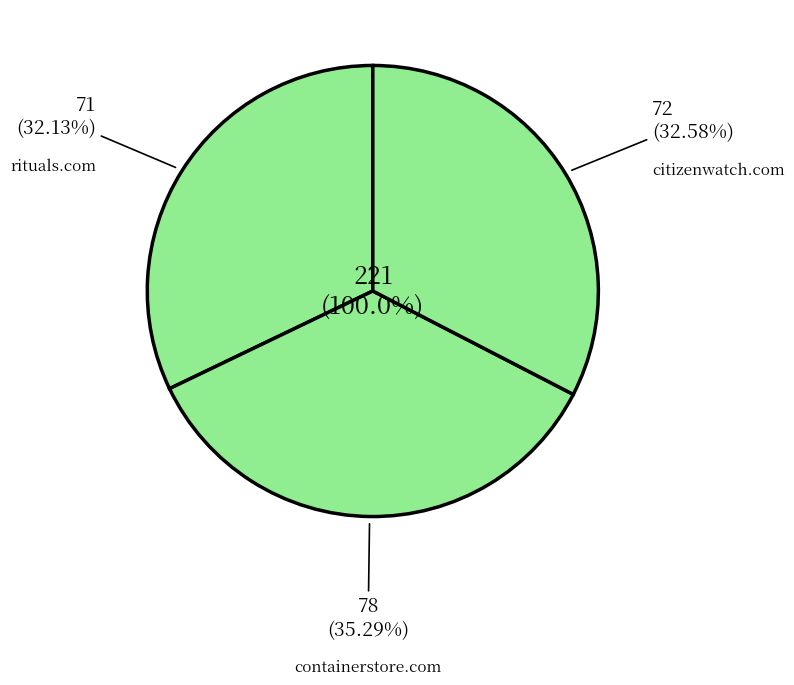

Is it true that rituals.com is 32% of the pie?

True